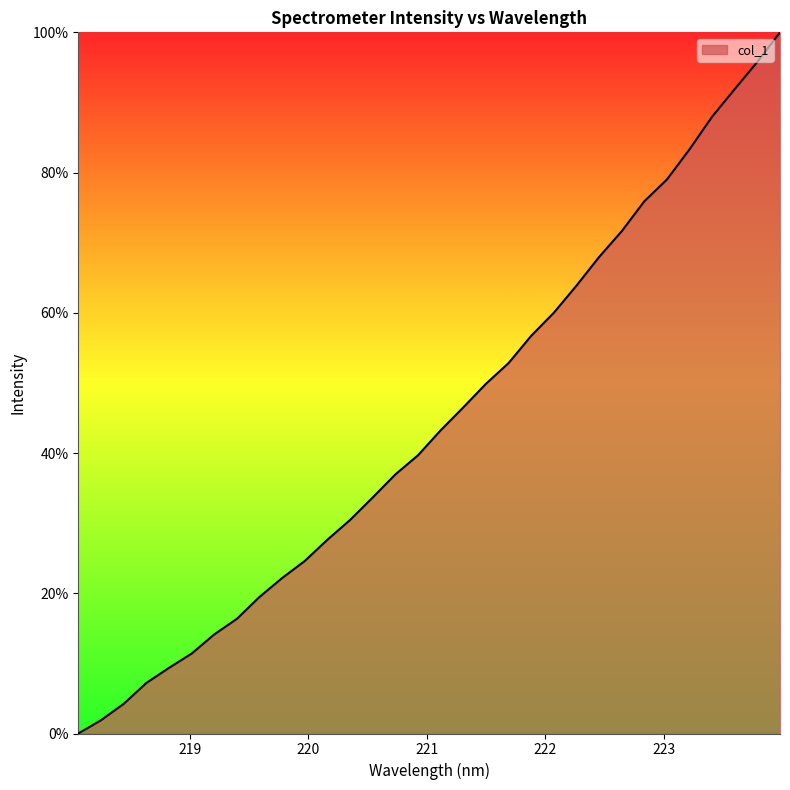

What is the maximum value shown in the chart?

100.0